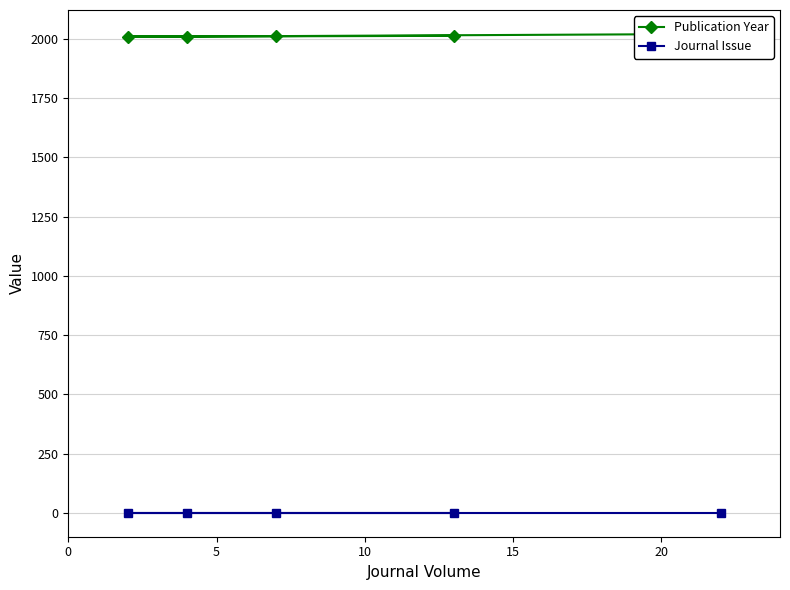

Is this an area chart (filled region under the line)?

No